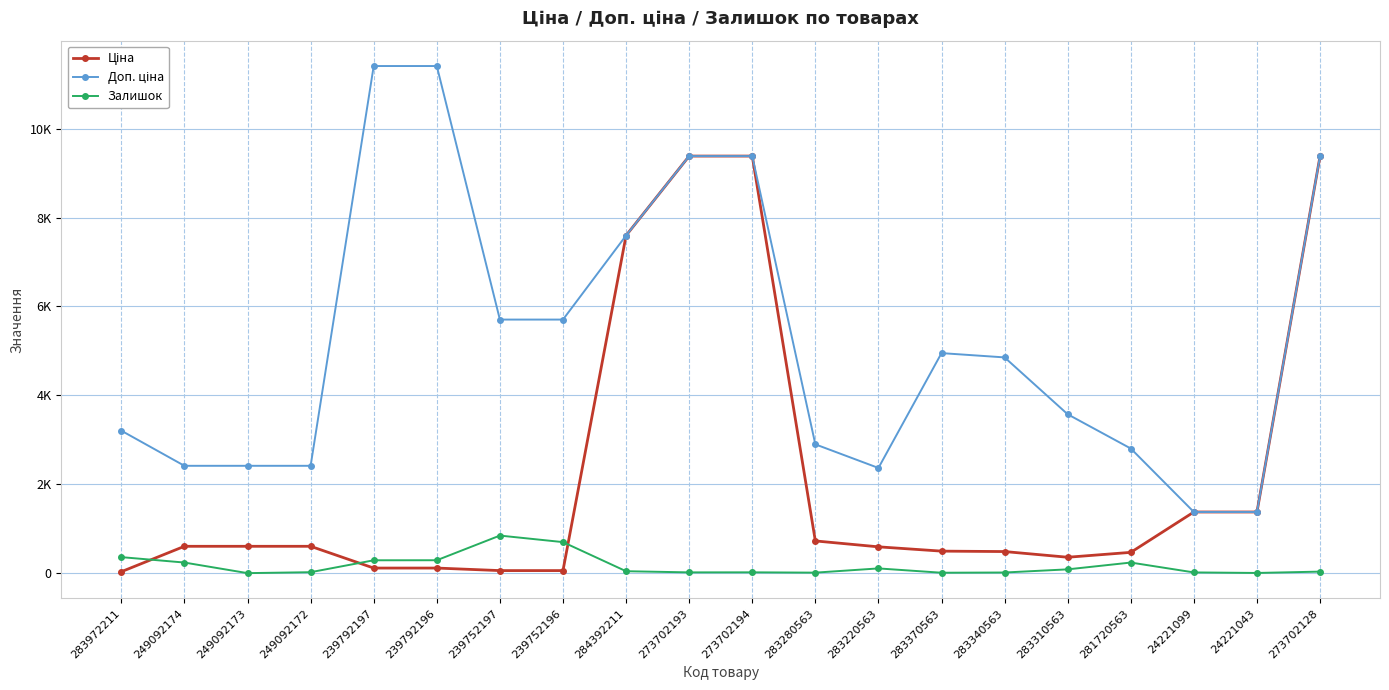

True or false: Доп. ціна has more than 2 points higher than both neighbors.

False